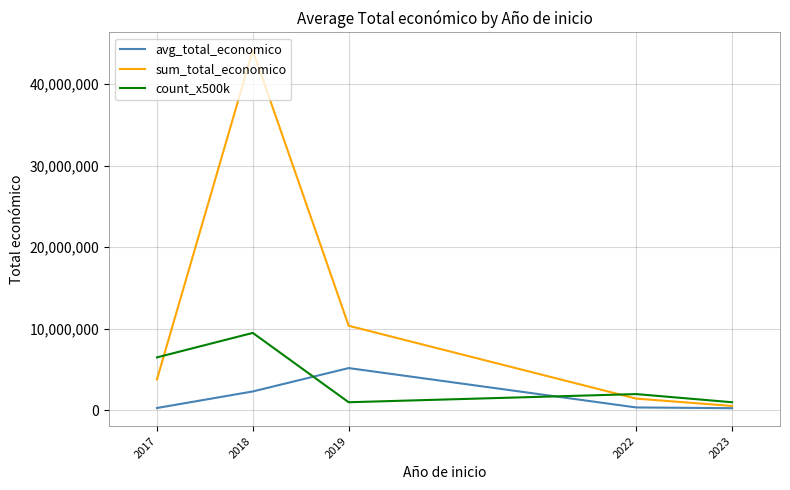

Which series ends up on top after the final intersection of count_x500k and sum_total_economico?

count_x500k